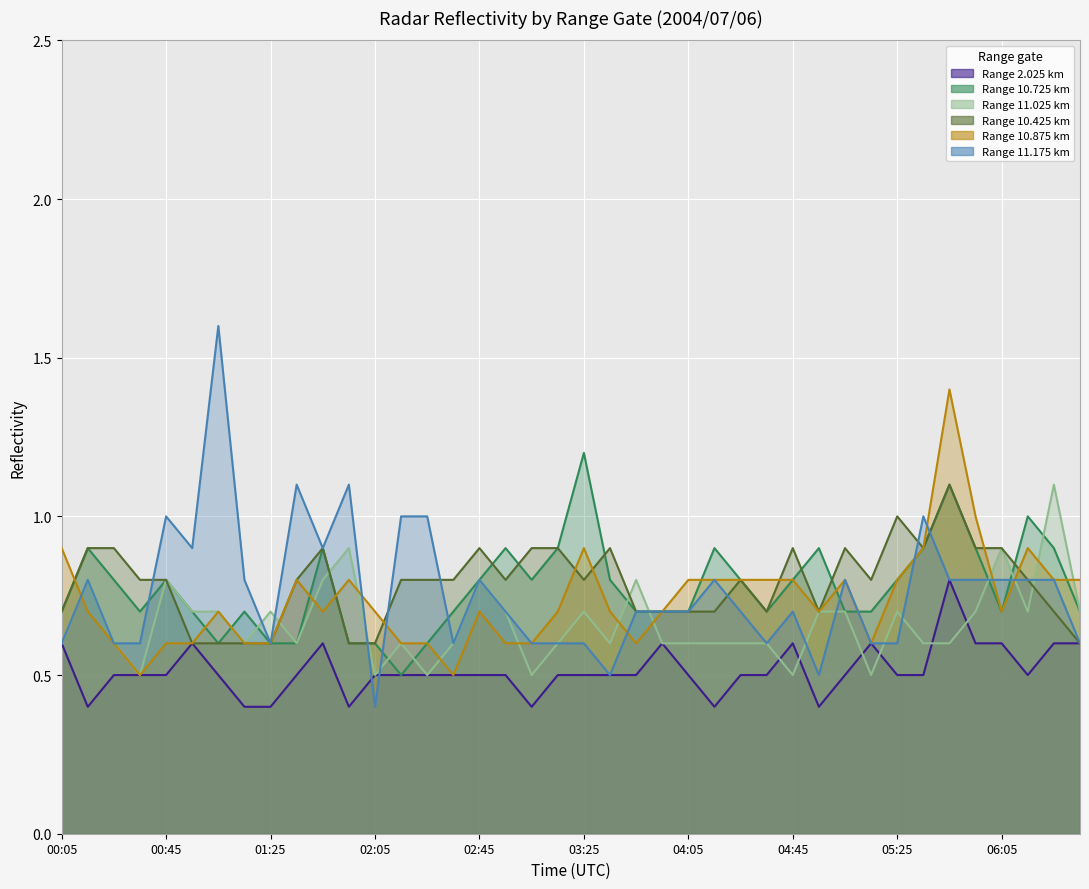

Between which two adjacent categories do 11.025 and 2.025 first intersect?

04:35 and 04:45